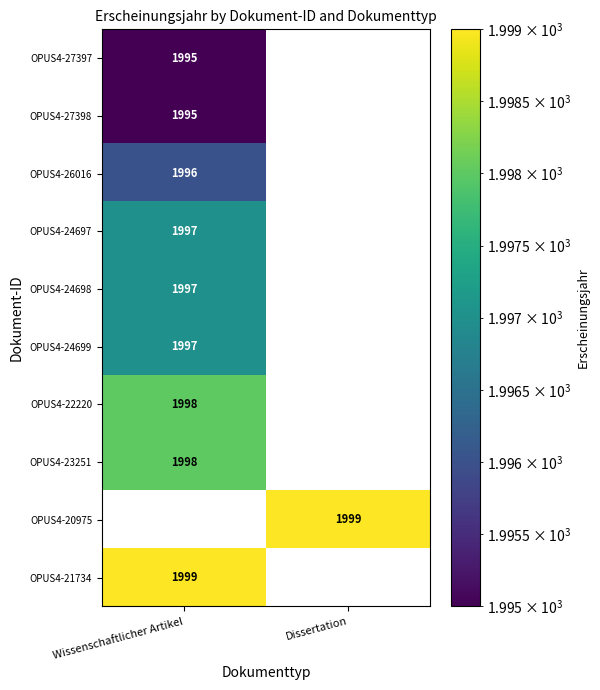

How many distinct data groups are displayed?

10